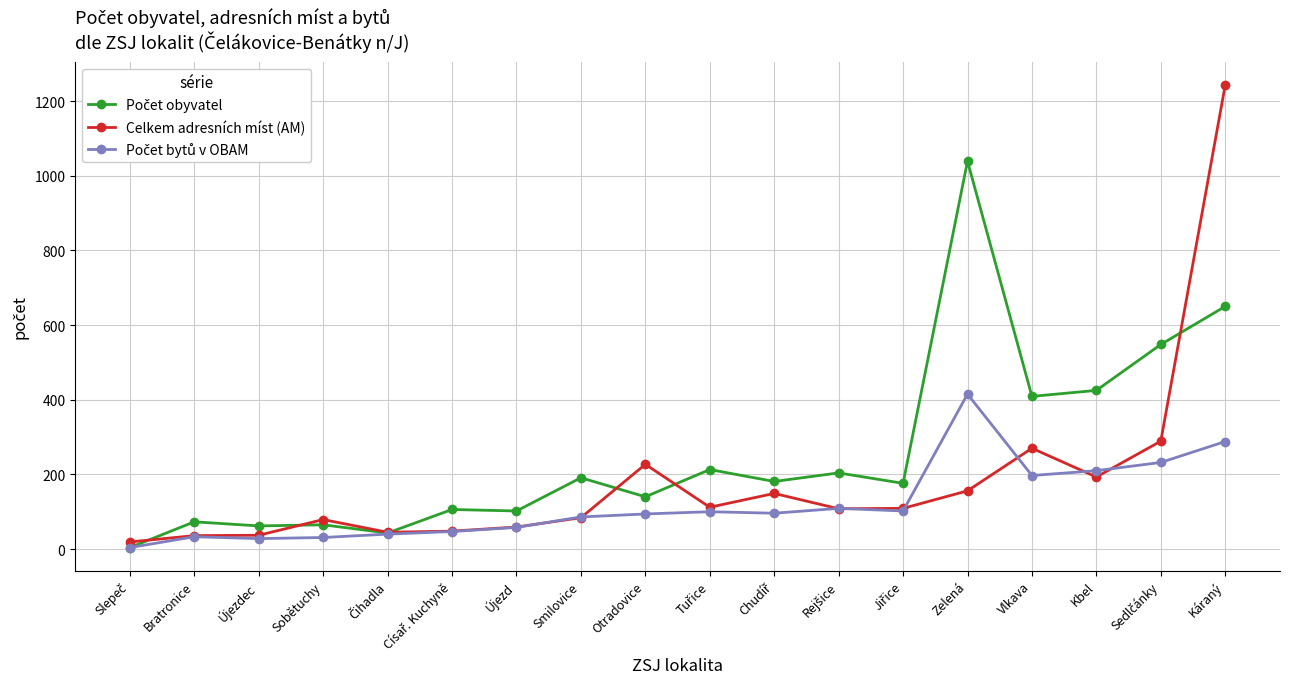

Which series has the largest range (max minus min)?

Celkem adresních míst (AM)